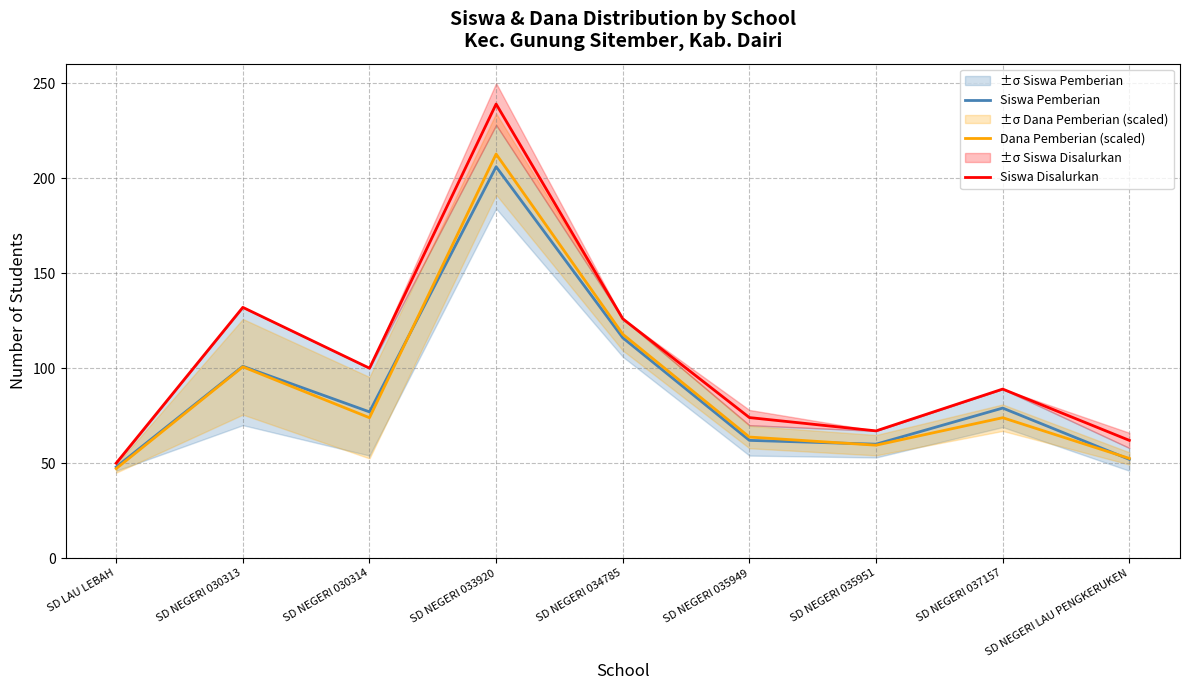

The Siswa Pemberian series shows 48.1 at SD NEGERI 030313. True or false?

False